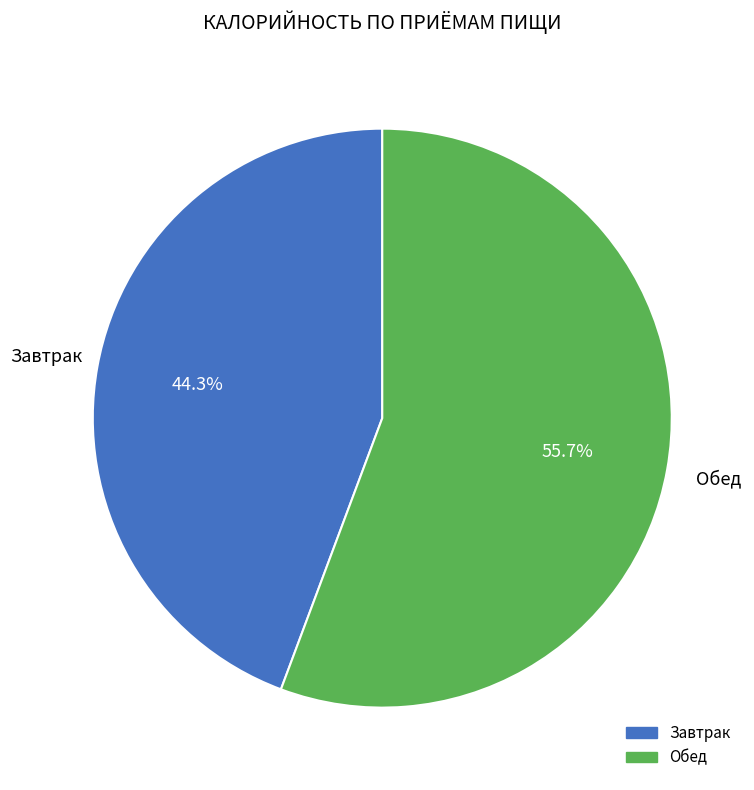

Which category accounts for the majority?

Обед